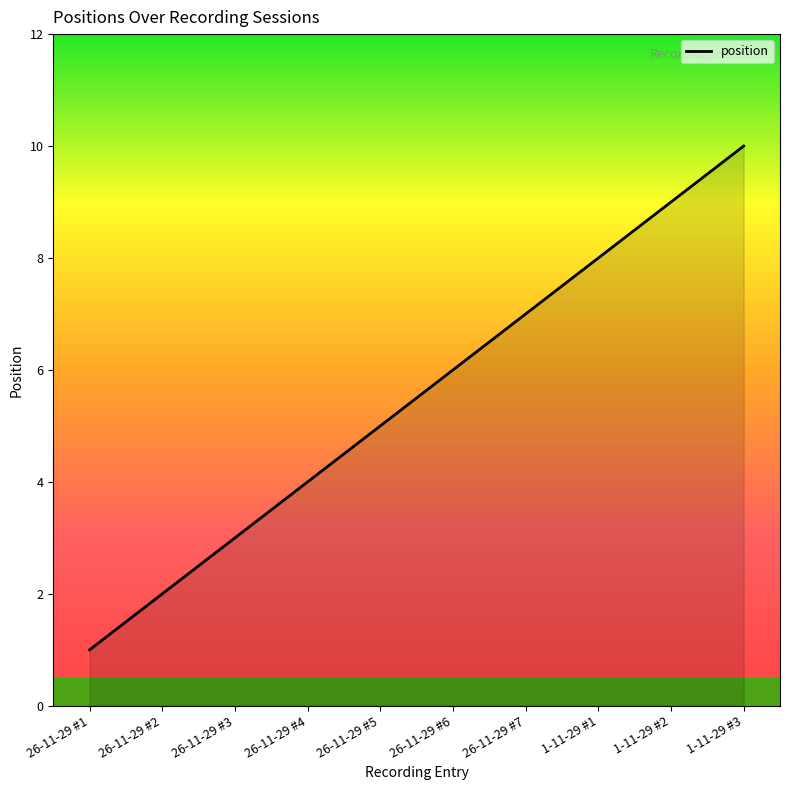

What position from the left is 26-11-29 #7?

7